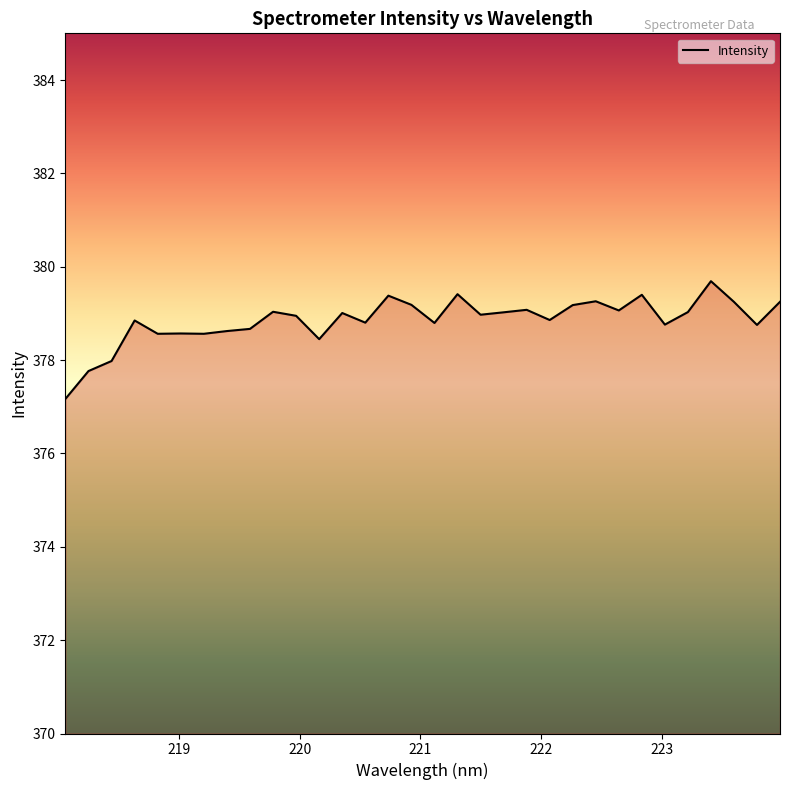

What is the smallest value displayed?

377.2